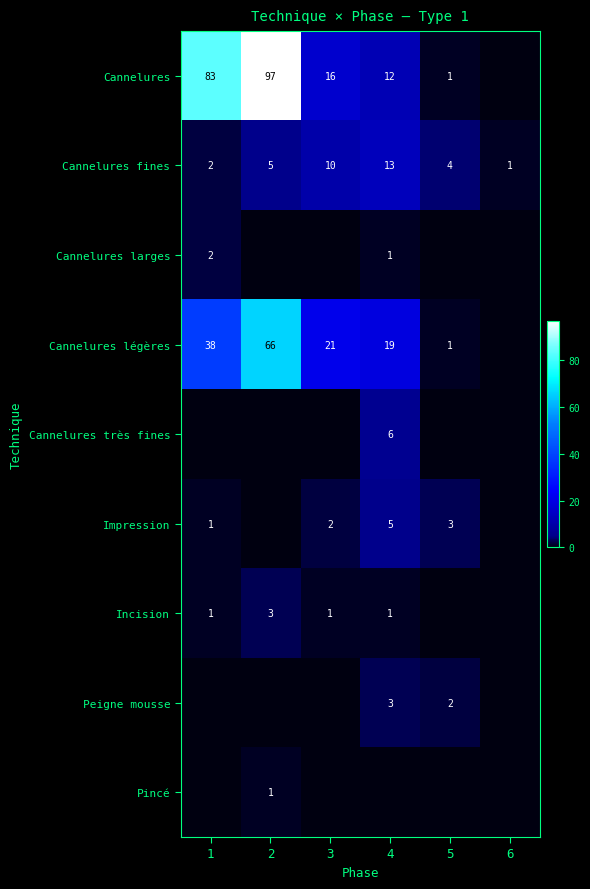

Which category has the highest value in the Cannelures fines series?

4